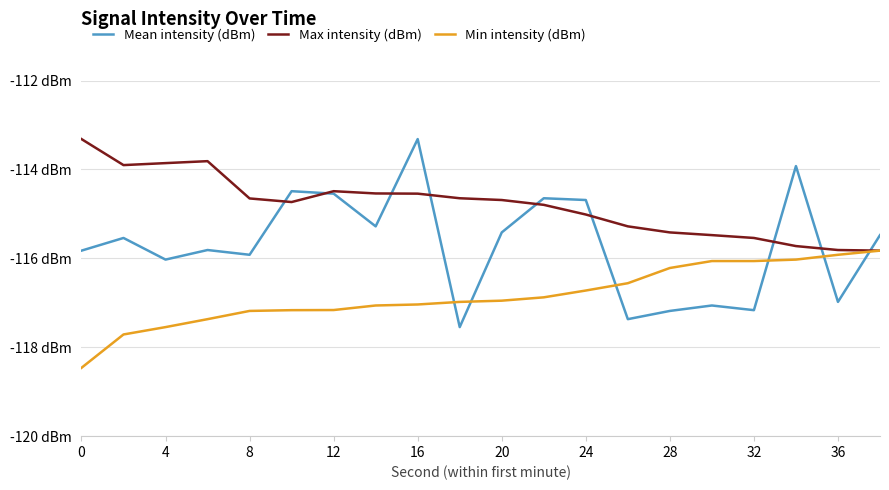

Which series ends up on top after the final intersection of Max intensity (dBm) and Mean intensity (dBm)?

Mean intensity (dBm)